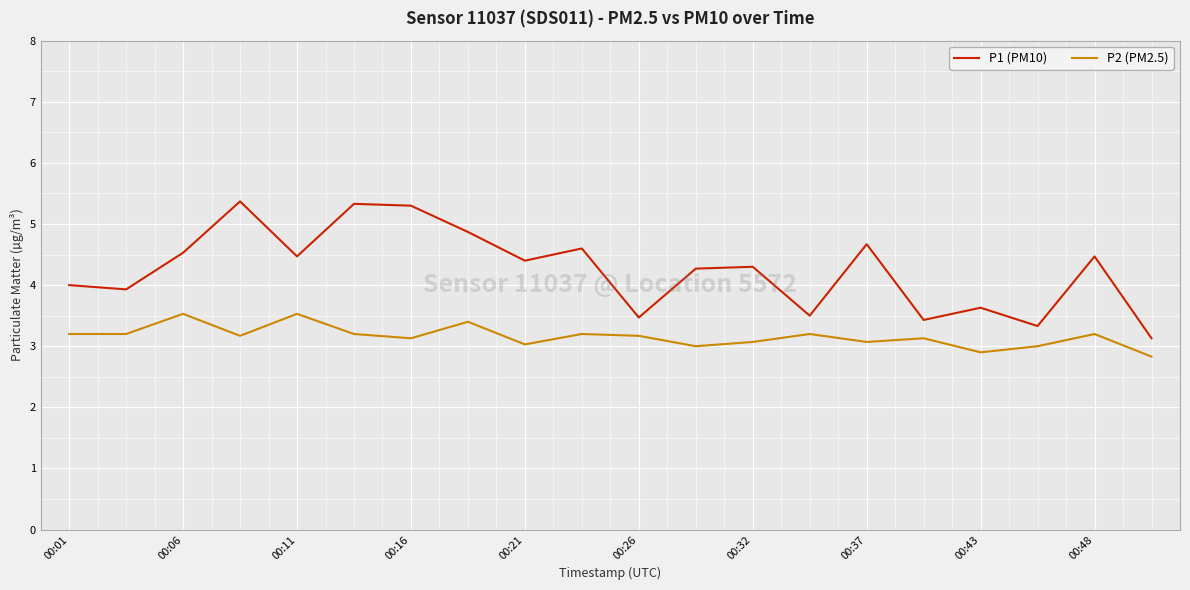

True or false: P1 (PM10) and P2 (PM2.5) intersect in this chart.

False